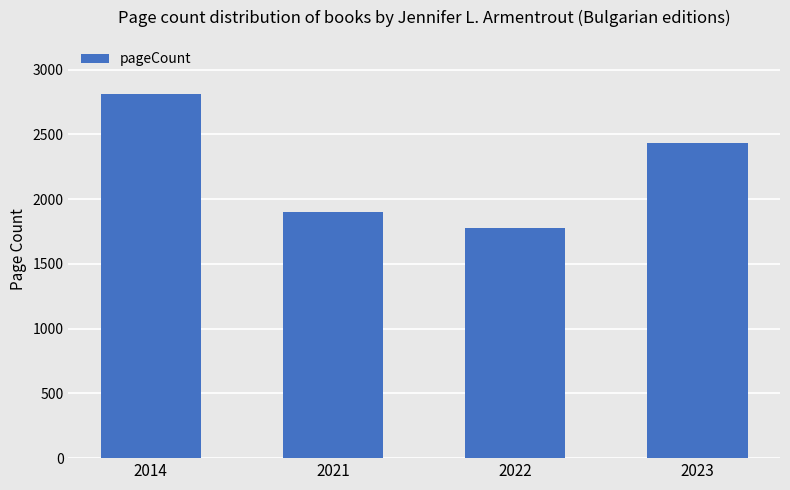

Count the values in the range 1904 to 2808.

3